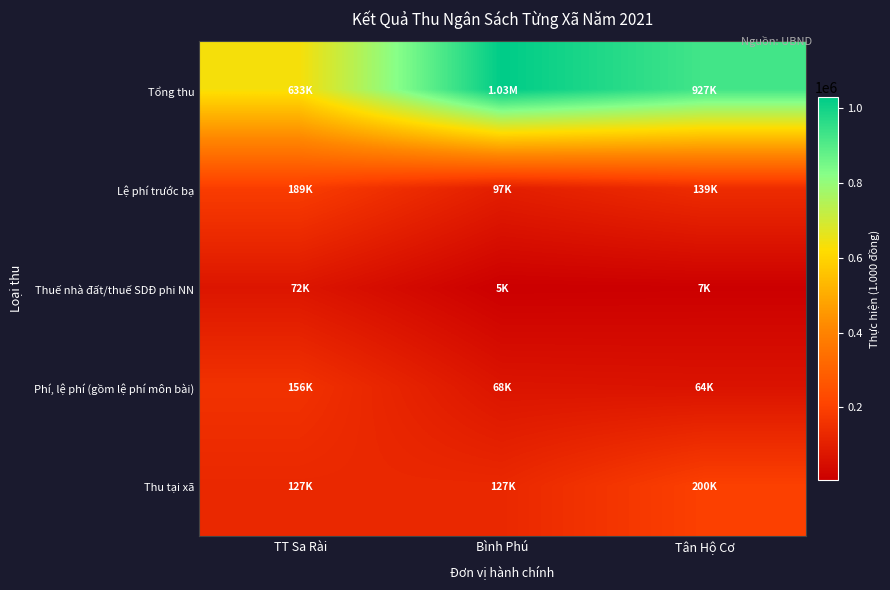

Rank the series by their maximum value, from highest to lowest.

Tổng thu, Thu tại xã, Lệ phí trước bạ, Phí, lệ phí (gồm lệ phí môn bài), Thuế nhà đất/thuế SDĐ phi NN